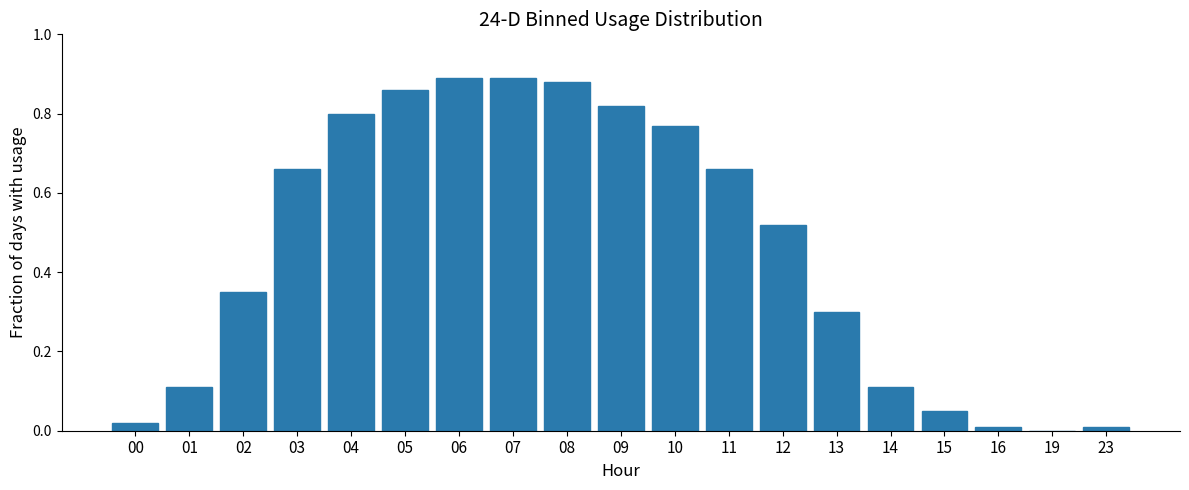

What is the change in value from 03 to 10?

+0.1